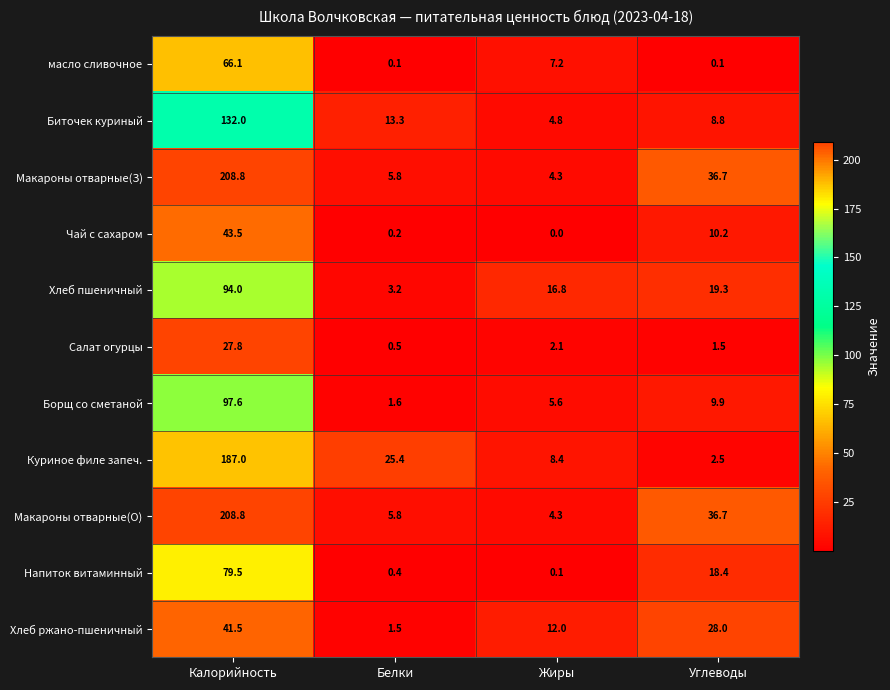

At how many categories does at least one series exceed 56?

1